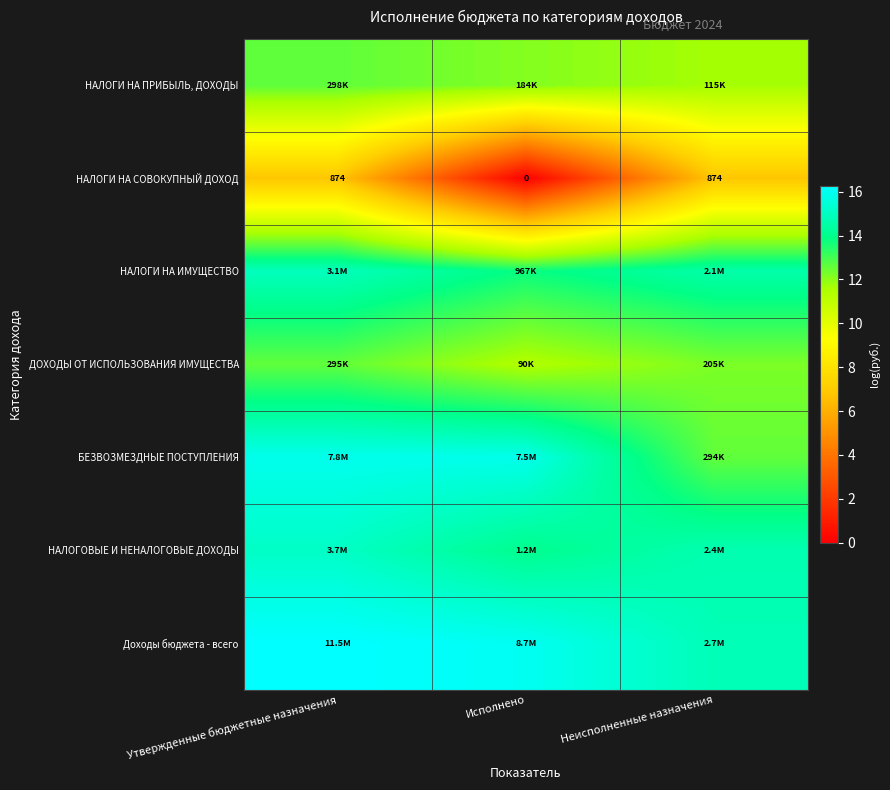

Is the value of НАЛОГИ НА ПРИБЫЛЬ, ДОХОДЫ at Утвержденные бюджетные назначения greater than the value of НАЛОГИ НА СОВОКУПНЫЙ ДОХОД at Утвержденные бюджетные назначения?

Yes